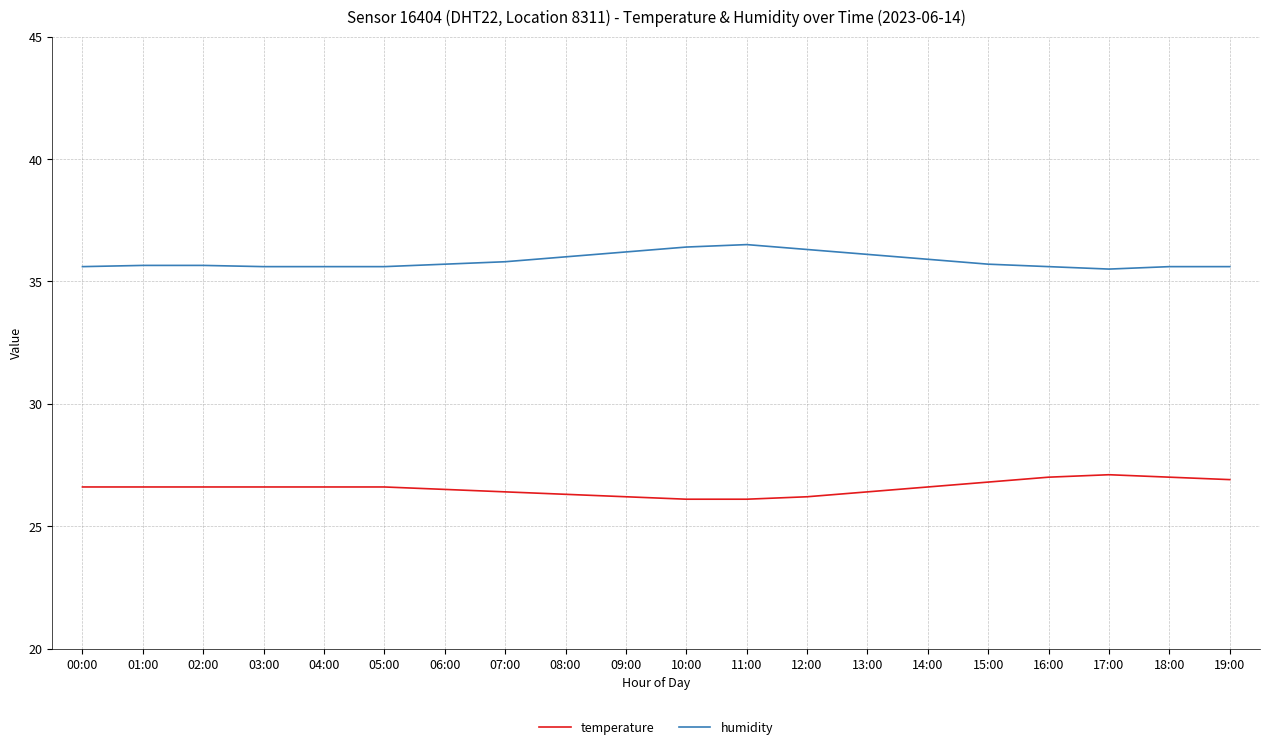

True or false: temperature has more than 0 points higher than both neighbors.

True